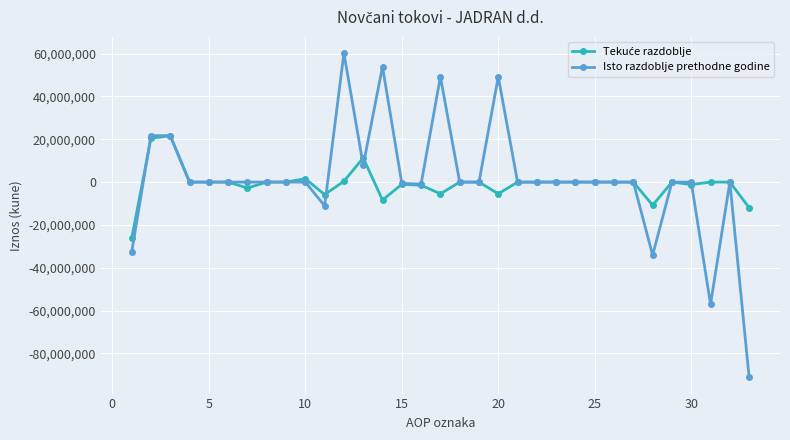

At how many categories does at least one series exceed 33060692?

4